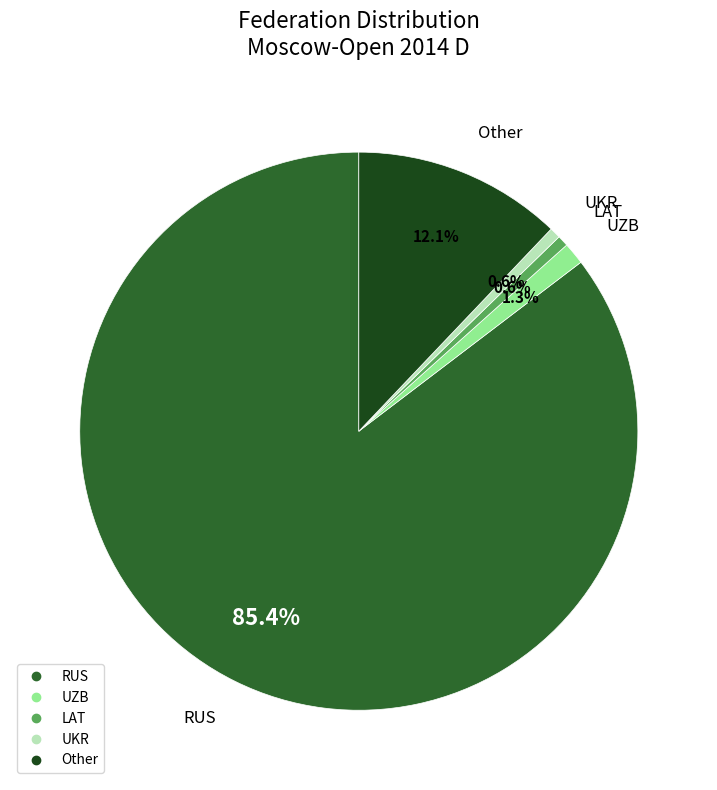

Is there a majority slice in this chart?

Yes